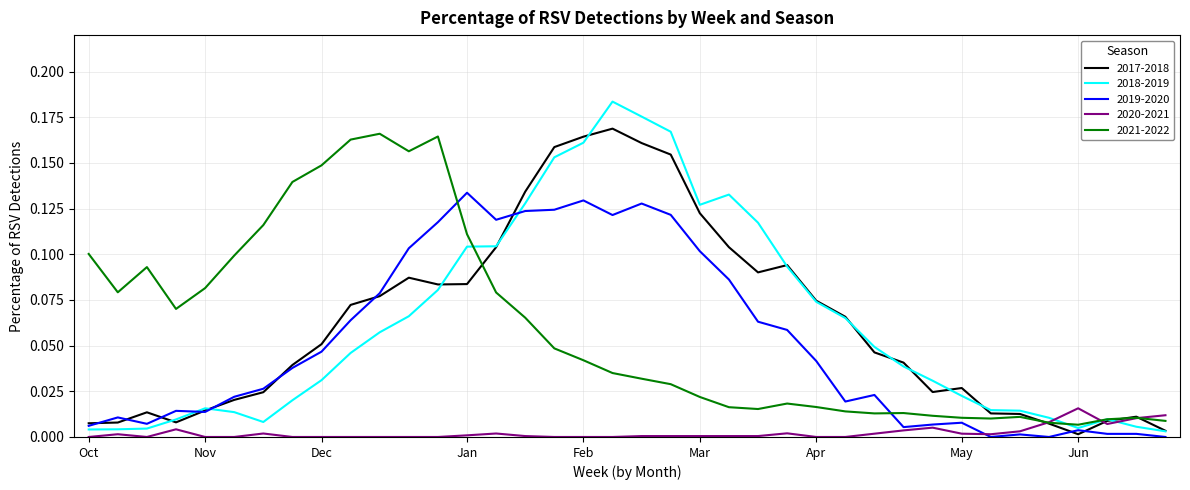

Which series ends up on top after the final intersection of 2020-2021 and 2018-2019?

2020-2021